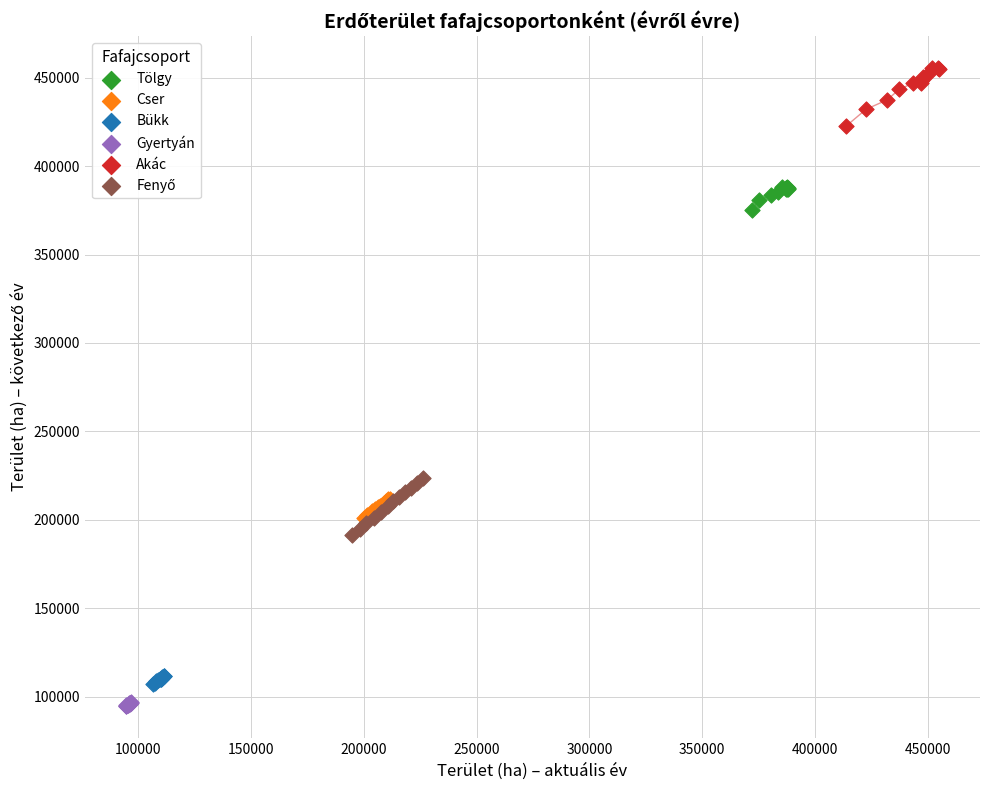

Which series reaches the maximum Y coordinate?

Akác